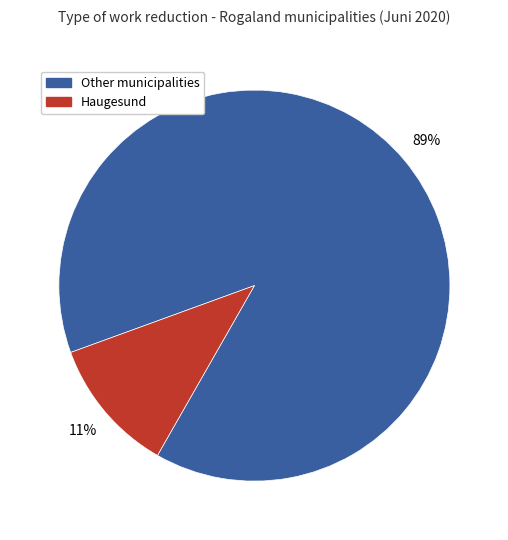

Is it true that Haugesund is 11% of the pie?

True